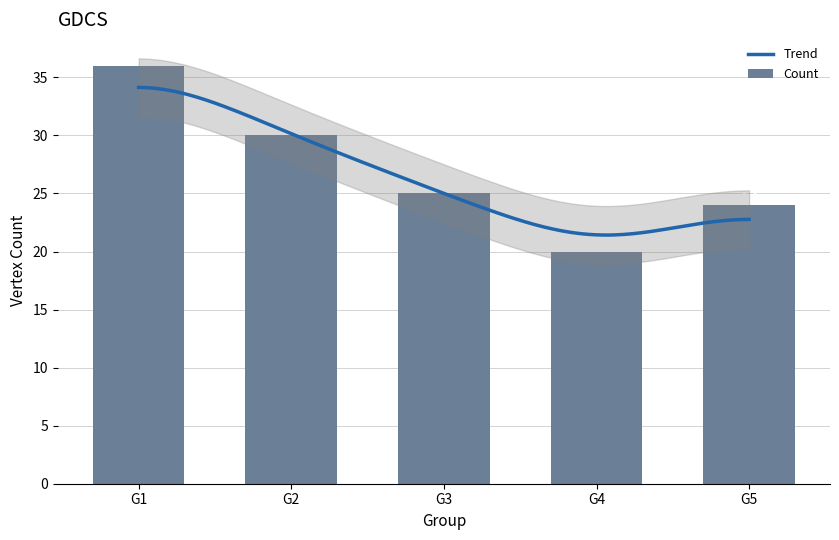

What is the sum of the values at G4 and G3?

45